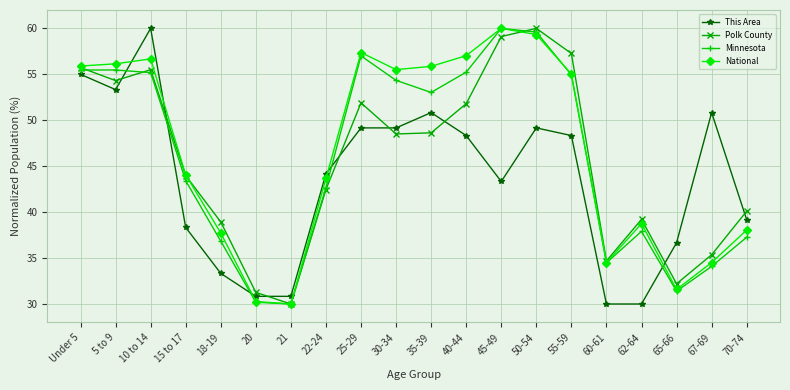

What is the sum of the Polk County values at 15 to 17 and 21?

74.0